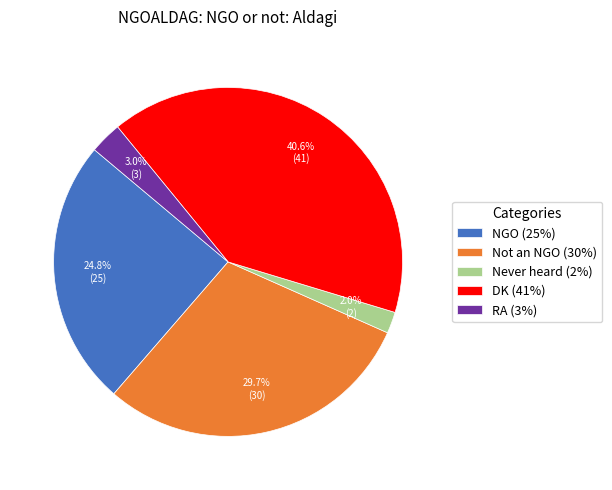

Approximately how many times larger is the value at DK (41%) compared to NGO (25%)?

1.6